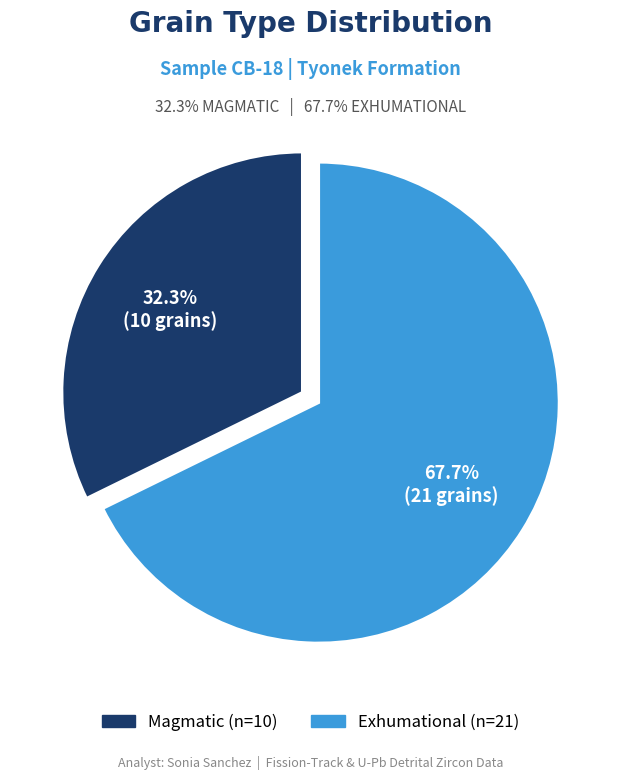

To the nearest percent, what is the difference between the Magmatic and Exhumational slice percentages?

35%